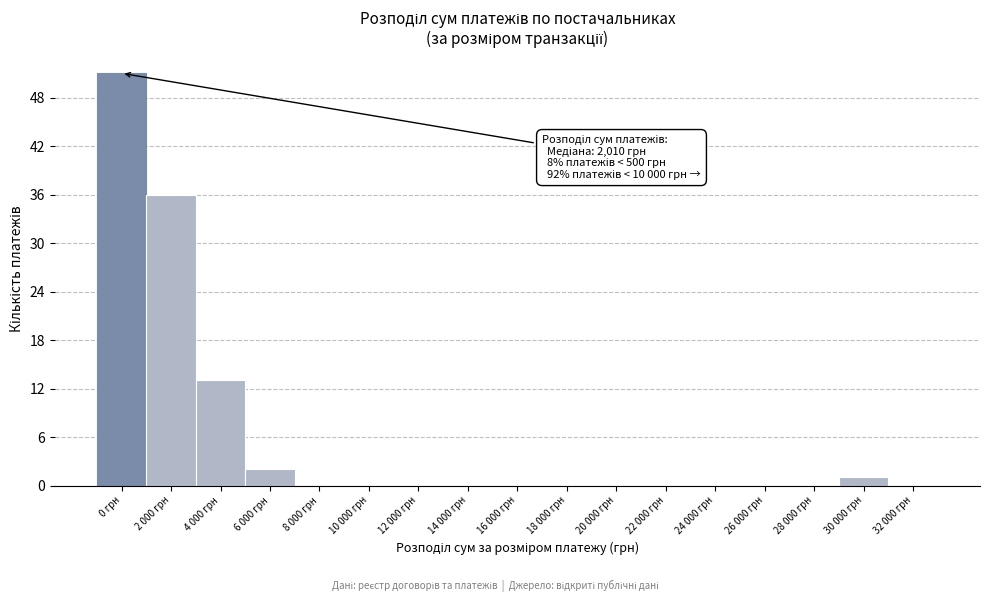

Reading left to right, list all the values displayed in this chart.

0 грн=51	2 000 грн=36	4 000 грн=13	6 000 грн=2	8 000 грн=0	10 000 грн=0	12 000 грн=0	14 000 грн=0	16 000 грн=0	18 000 грн=0	20 000 грн=0	22 000 грн=0	24 000 грн=0	26 000 грн=0	28 000 грн=0	30 000 грн=1	32 000 грн=0